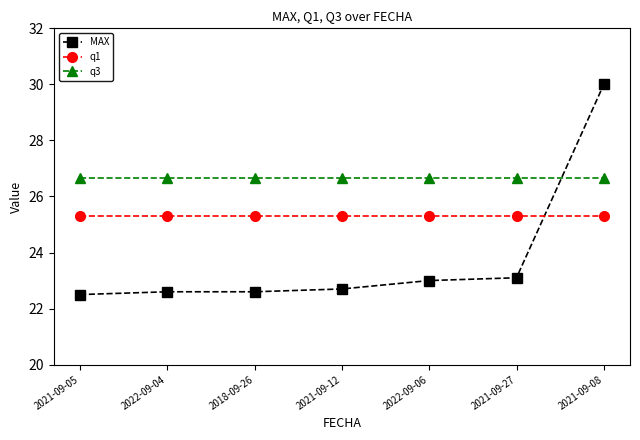

What is the average value of the MAX series?

23.8